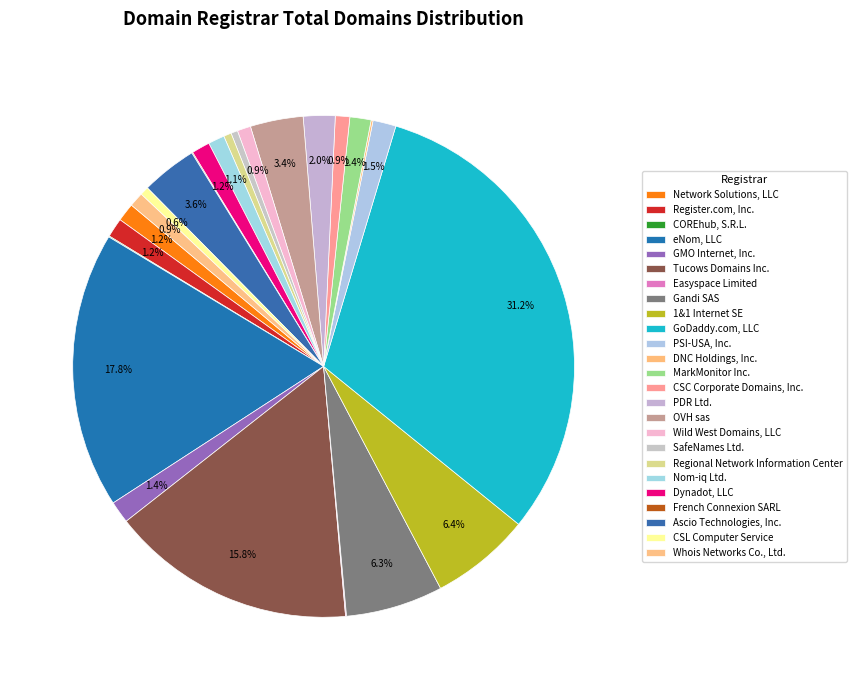

Count the number of slices in the pie.

25